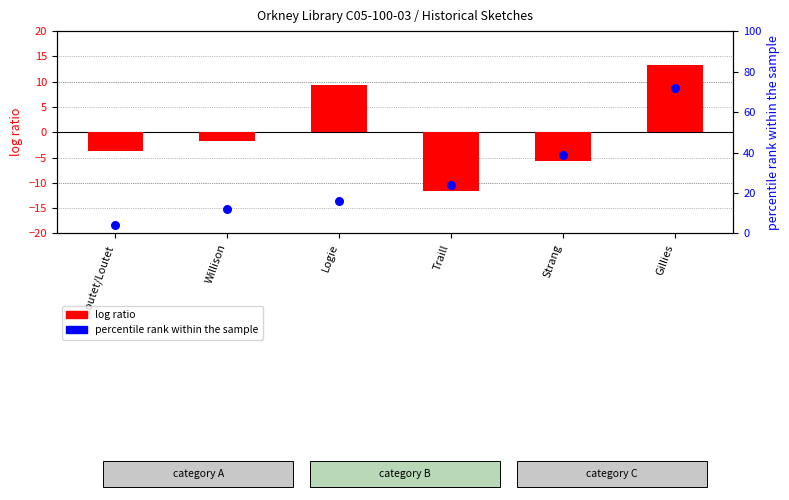

Which series has the largest Y range (max minus min)?

percentile rank within the sample